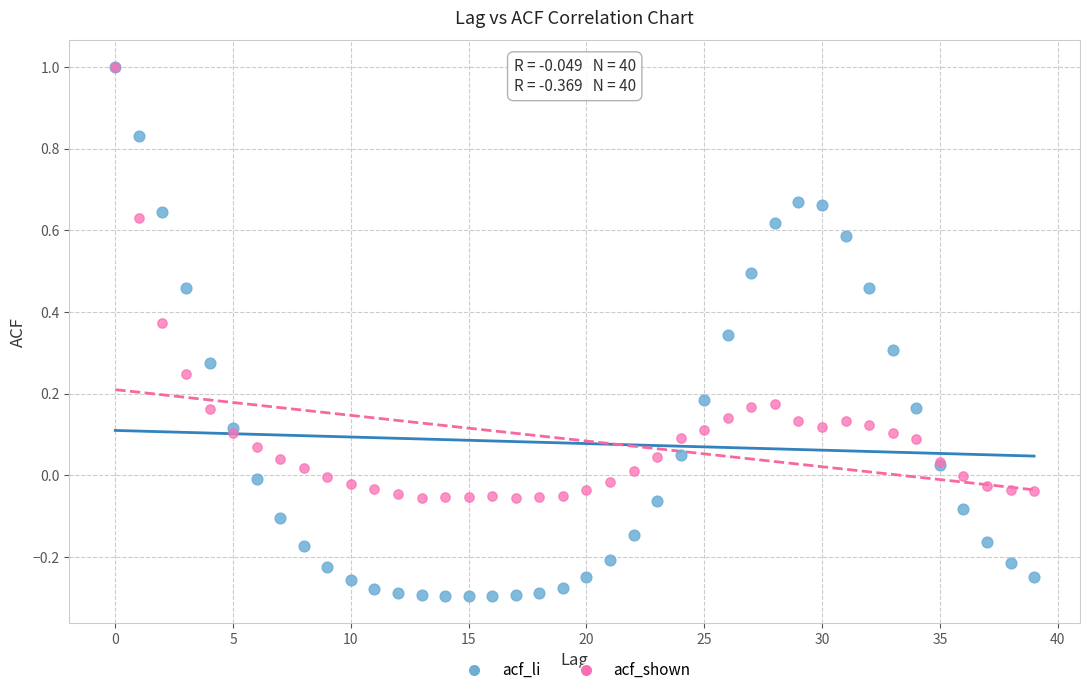

What are all the series names shown in the legend?

acf_li, acf_shown